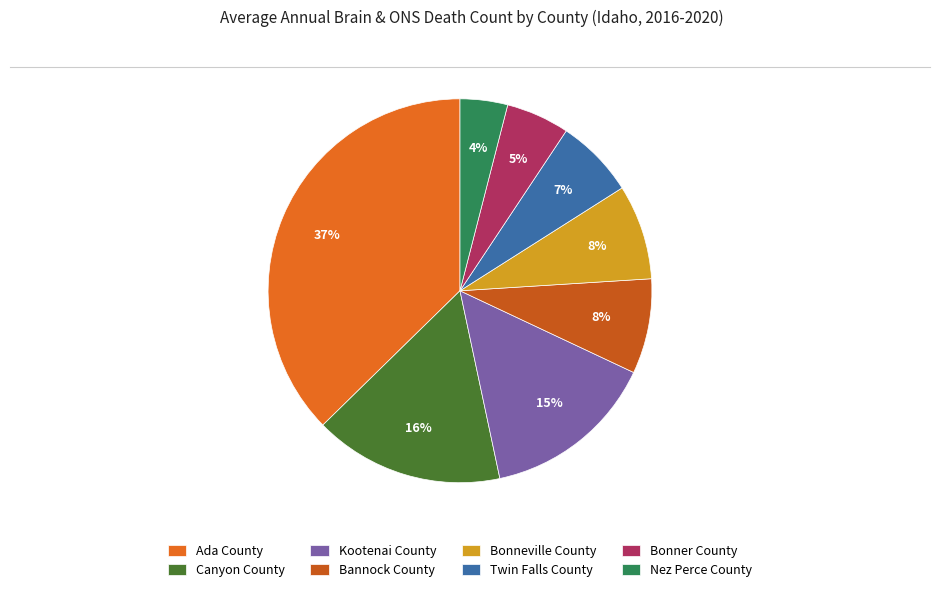

Is the sum of Nez Perce County and Twin Falls County greater than half?

No